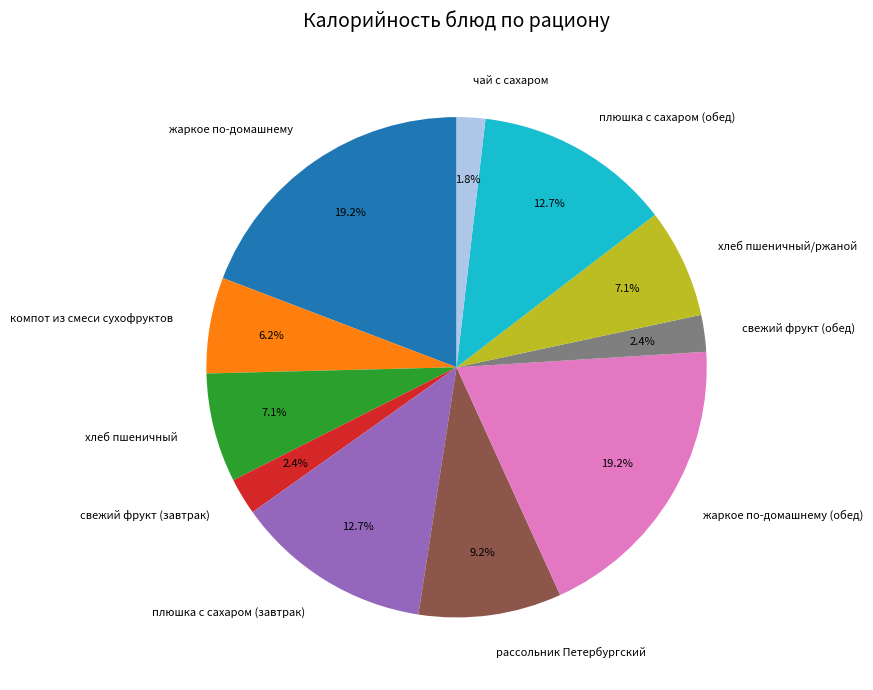

Which has a higher value, компот из смеси сухофруктов or свежий фрукт (завтрак)?

компот из смеси сухофруктов